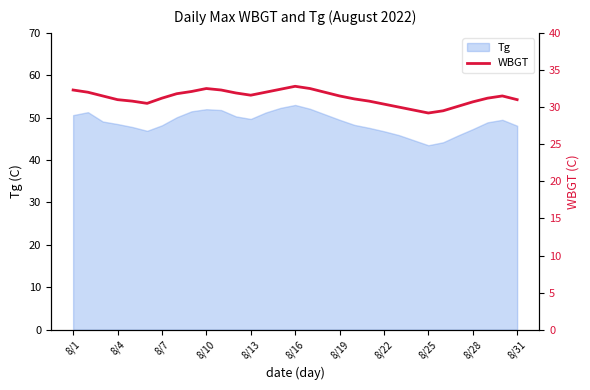

Reading left to right, transcribe all the data shown in this chart.

32.3	32.0	31.5	31.0	30.8	30.5	31.2	31.8	32.1	32.5	32.3	31.9	31.6	32.0	32.4	32.8	32.5	32.0	31.5	31.1	30.8	30.4	30.0	29.6	29.2	29.5	30.1	30.7	31.2	31.5	31.0